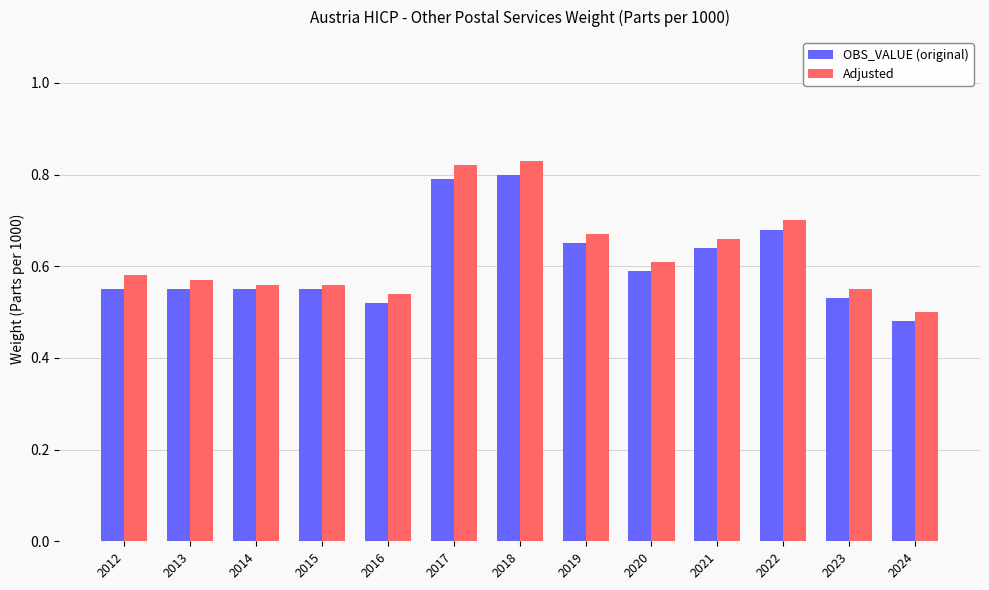

The value of OBS_VALUE (original) at 2013 is 0.3. True or false?

False